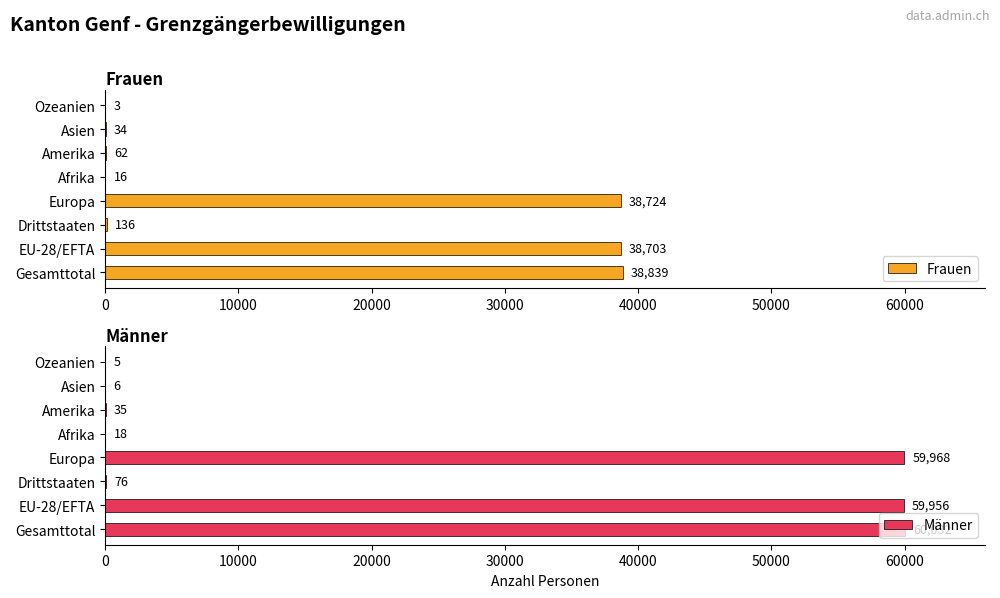

True or false: Frauen has a value of 10749 at EU-28/EFTA.

False